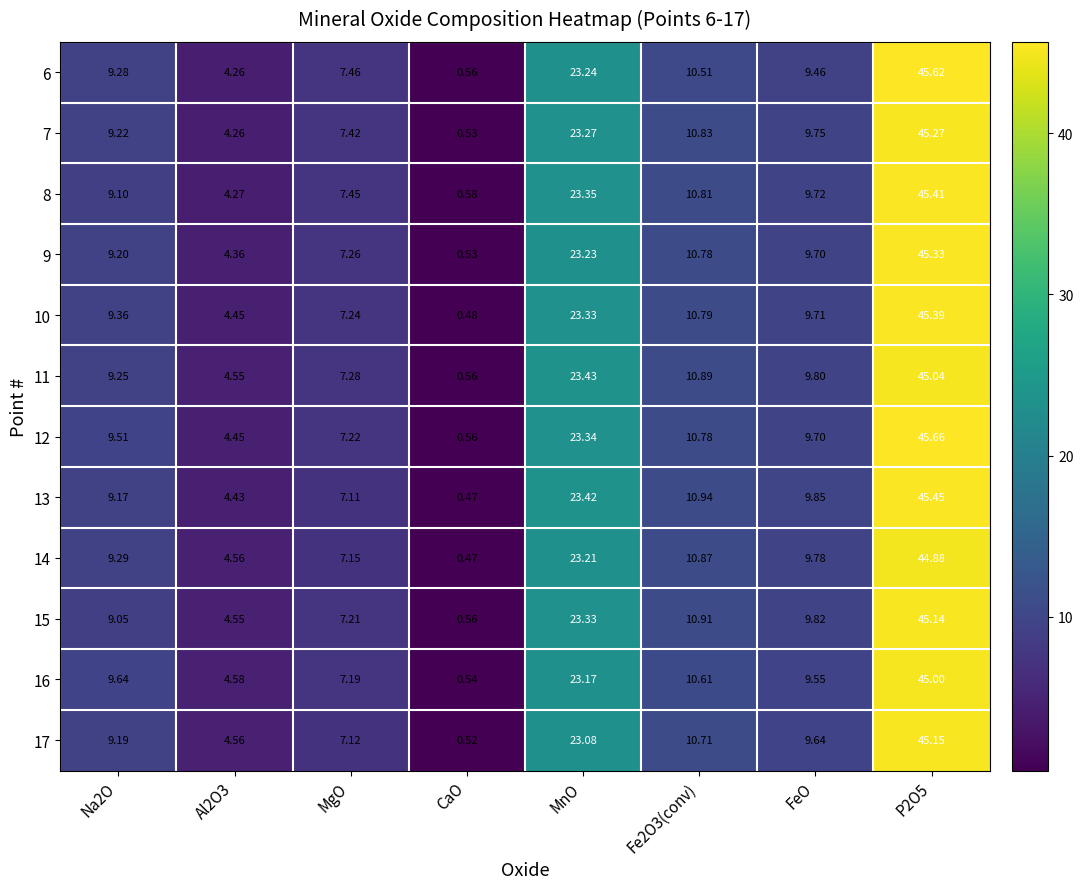

Is the value of 8 at P2O5 greater than the value of 15 at Al2O3?

Yes